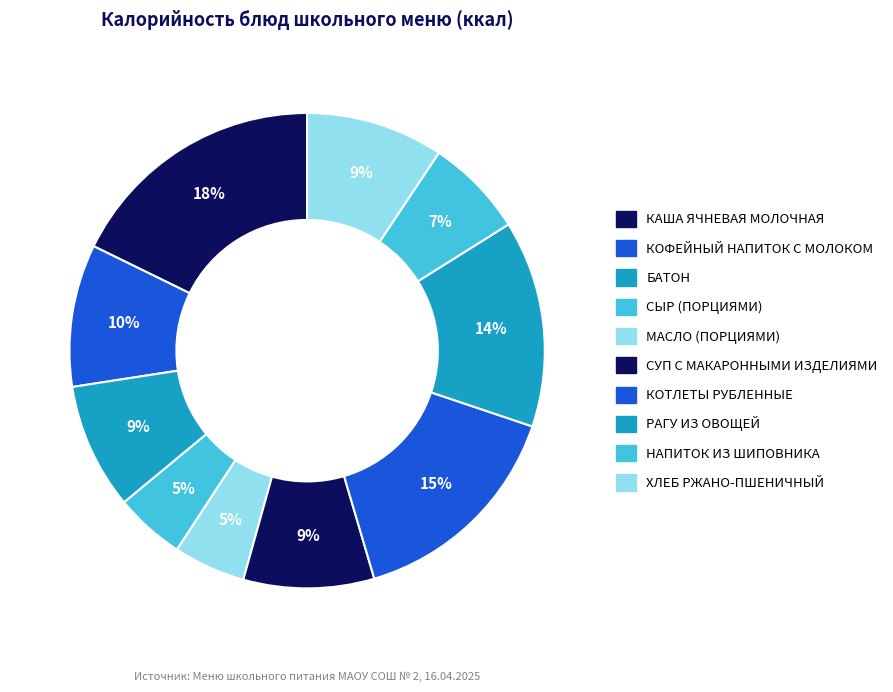

How many slices are in this pie chart?

10